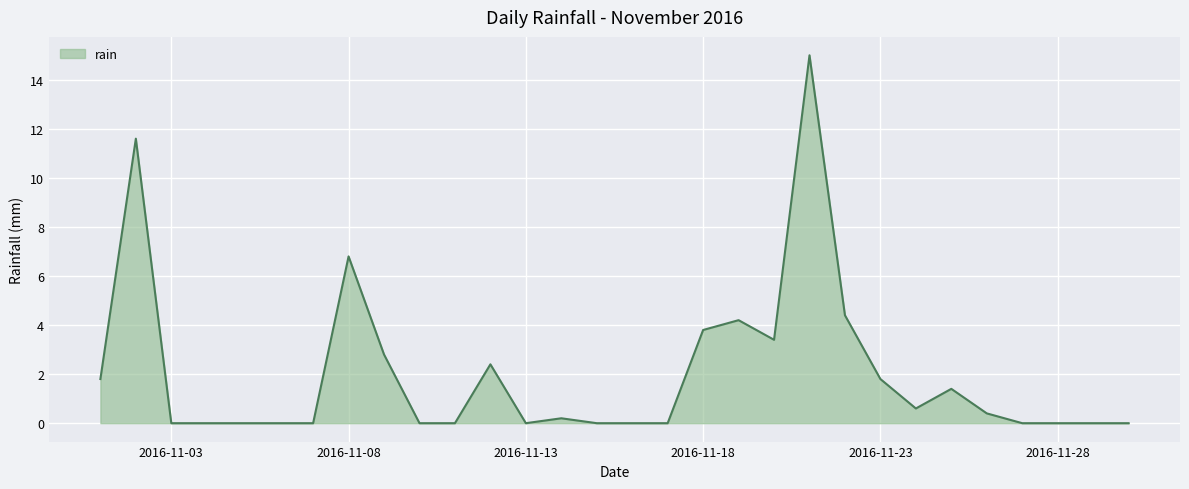

What is the greatest value displayed?

15.0